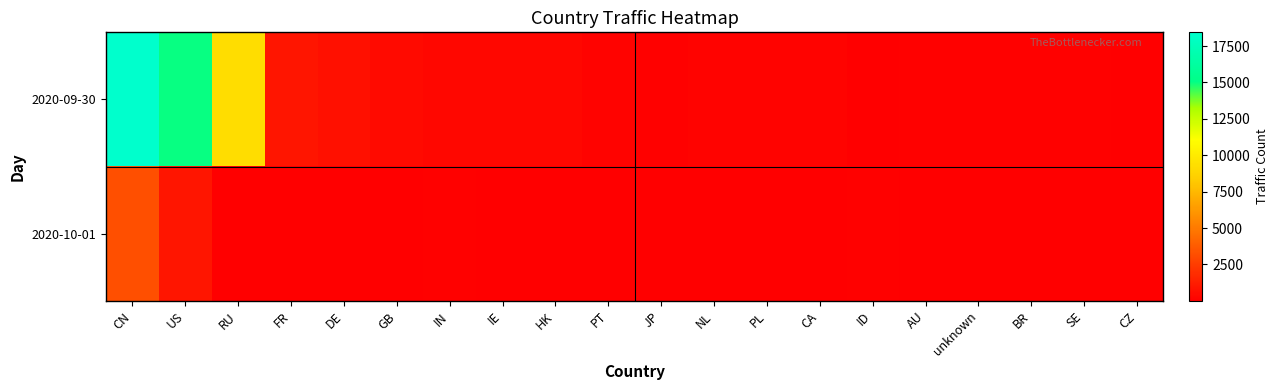

What is the difference between the highest and lowest values at CA?

136